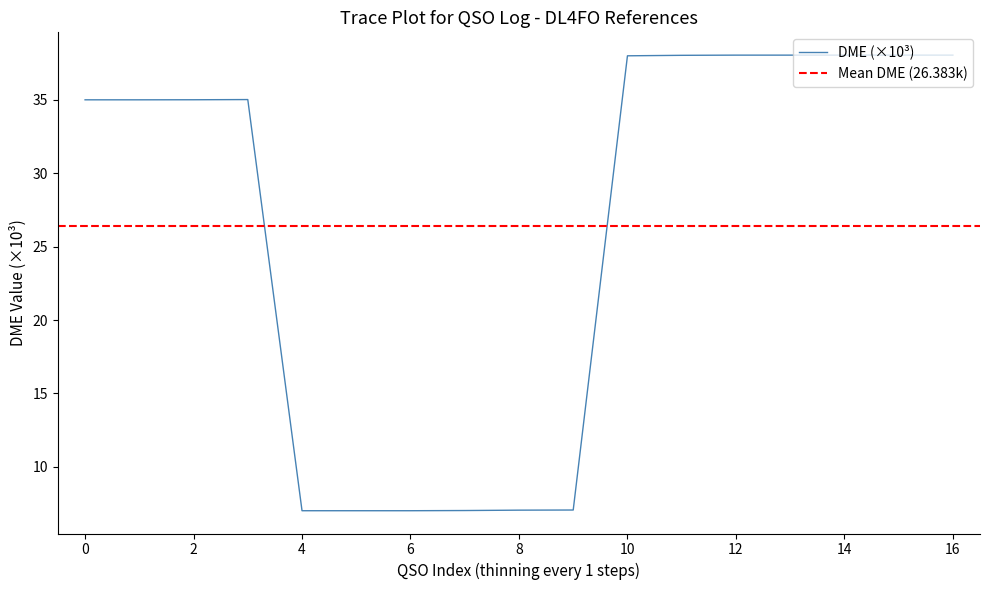

The value of DME (×10³) at 8 is 12.6. True or false?

False